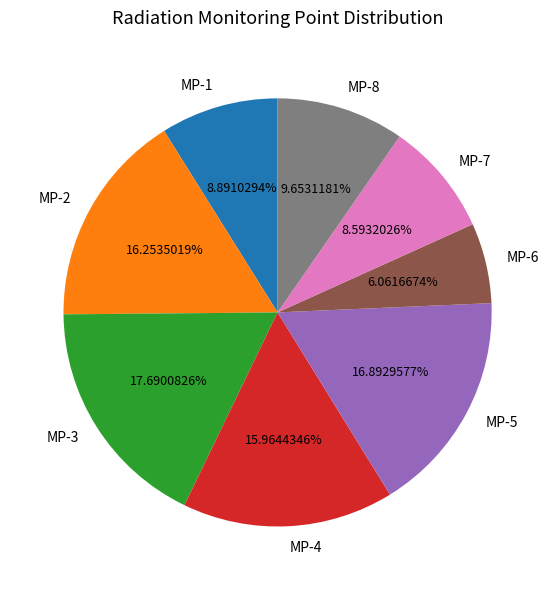

What percentage is the MP-7 slice, to the nearest percent?

9%